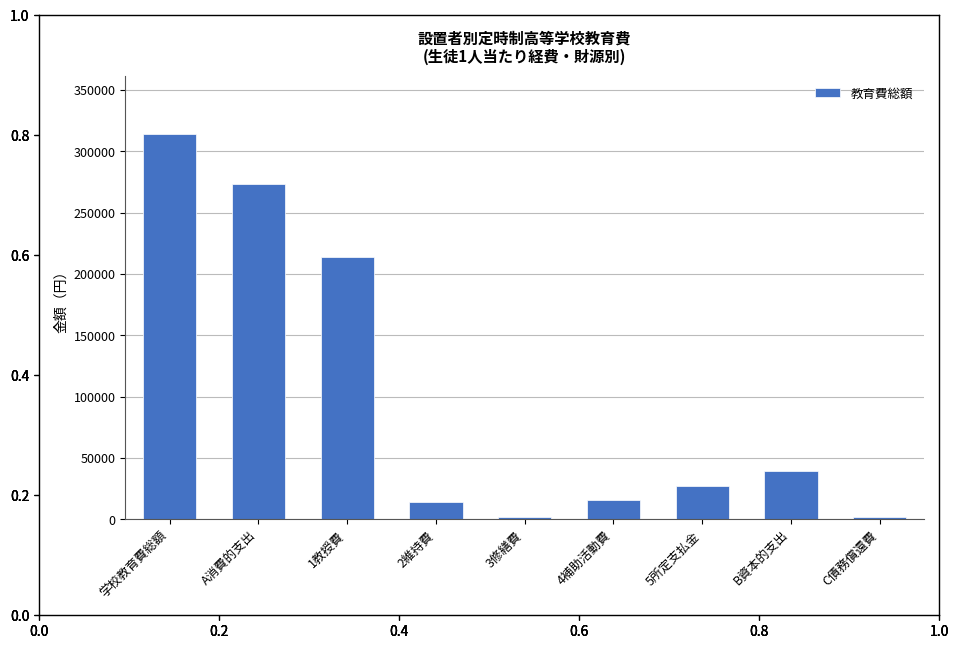

What is the maximum value shown in the chart?

314494